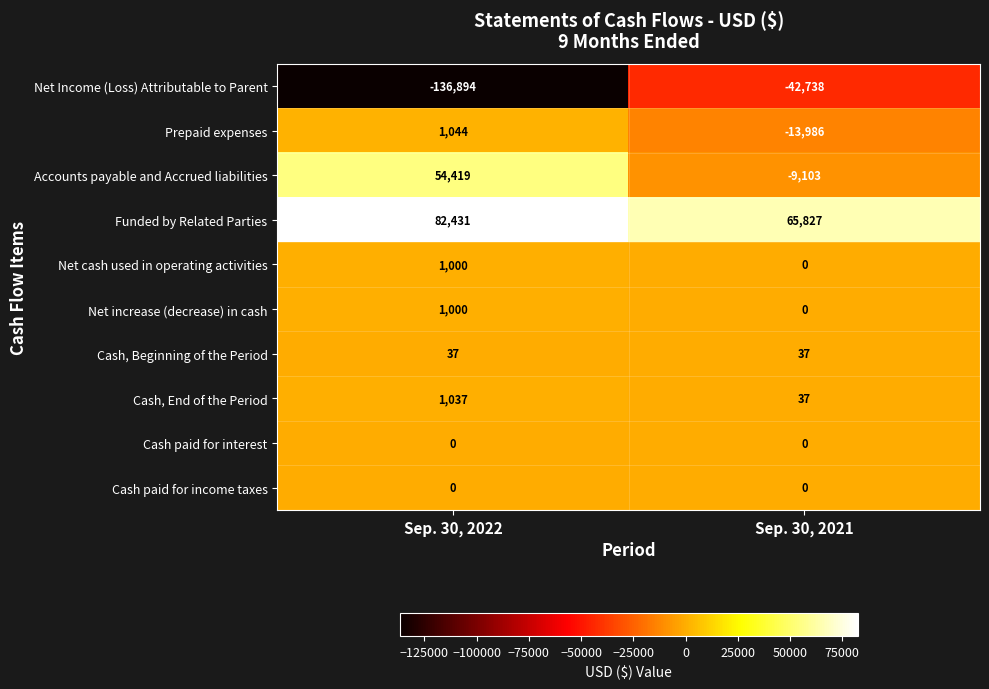

What value does the Cash, End of the Period series have at Sep. 30, 2022, to the nearest 100?

1000